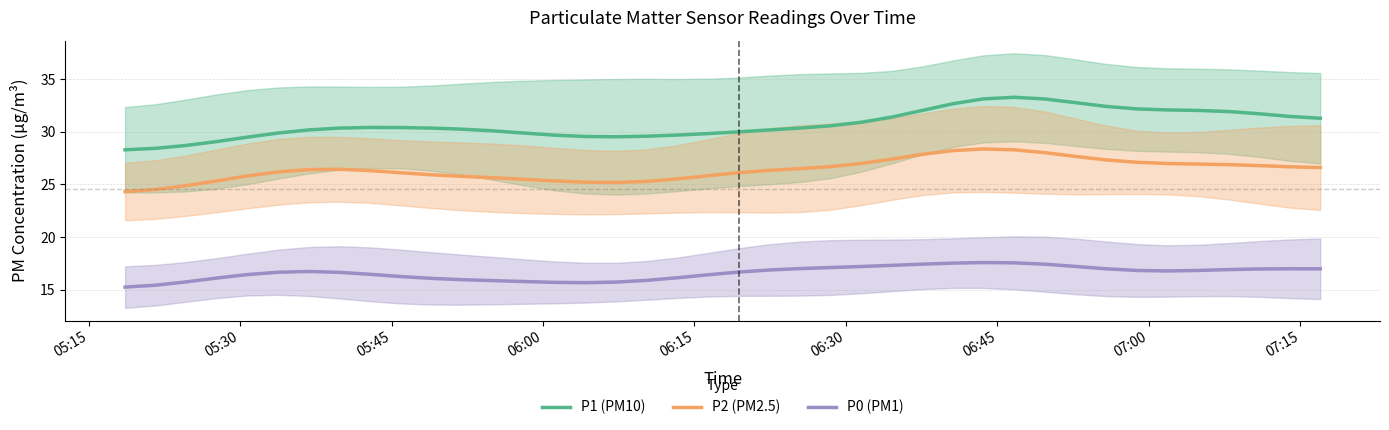

True or false: P2 (PM2.5) and P0 (PM1) intersect in this chart.

False